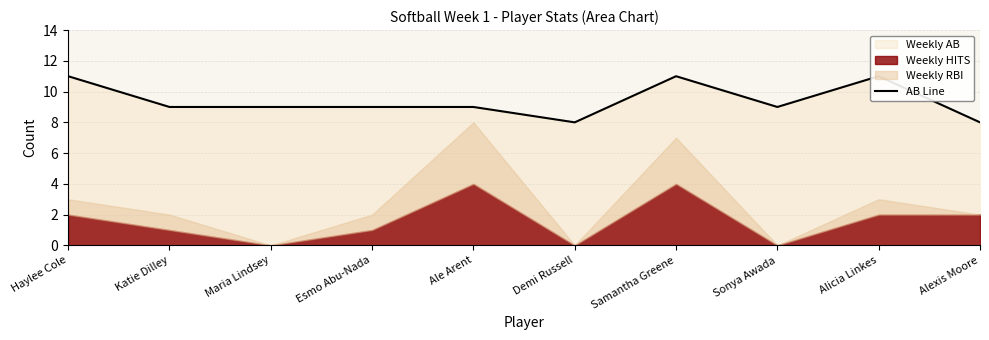

Reading left to right, what are all the values shown in this chart?

Haylee Cole=11	Katie Dilley=9	Maria Lindsey=9	Esmo Abu-Nada=9	Ale Arent=9	Demi Russell=8	Samantha Greene=11	Sonya Awada=9	Alicia Linkes=11	Alexis Moore=8